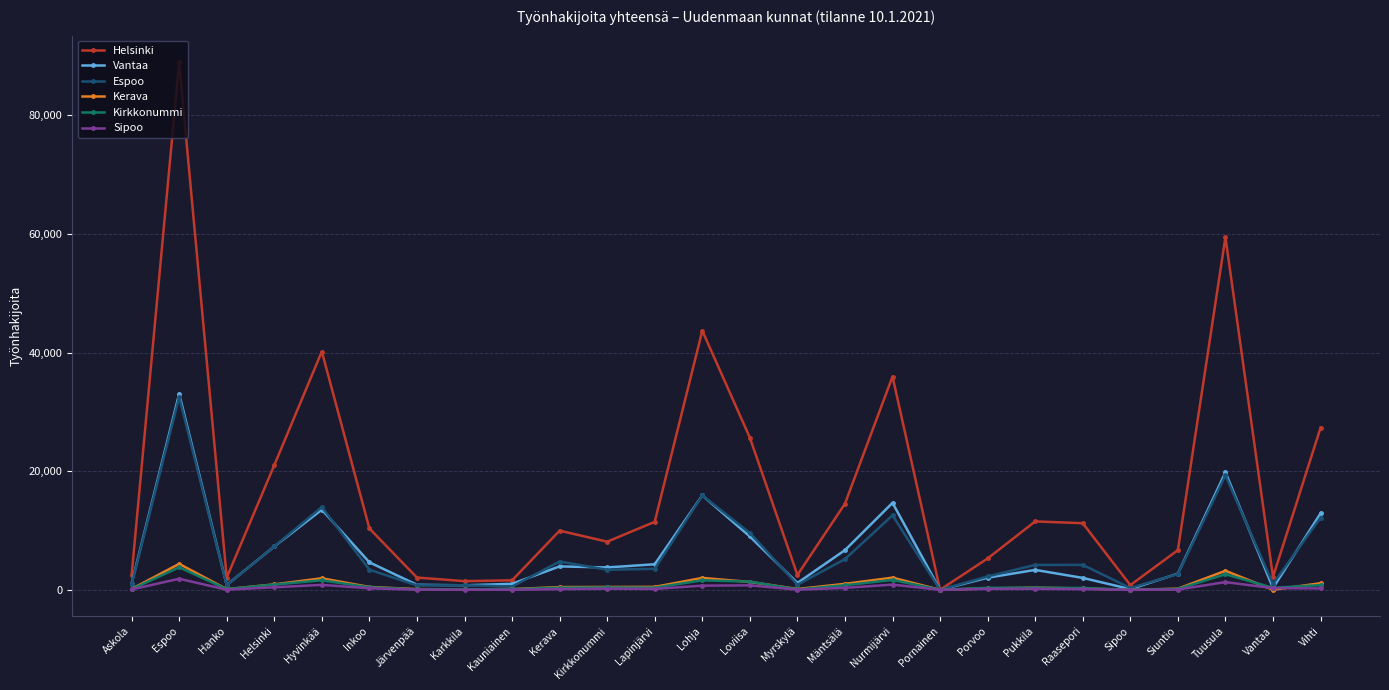

How many distinct data groups are displayed?

6